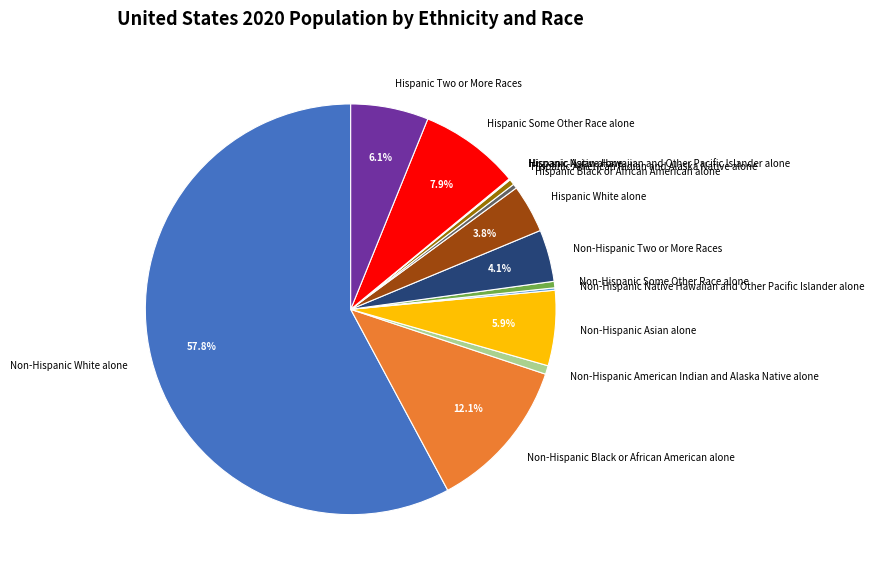

What portion of the pie excludes Non-Hispanic Two or More Races?

95.9%